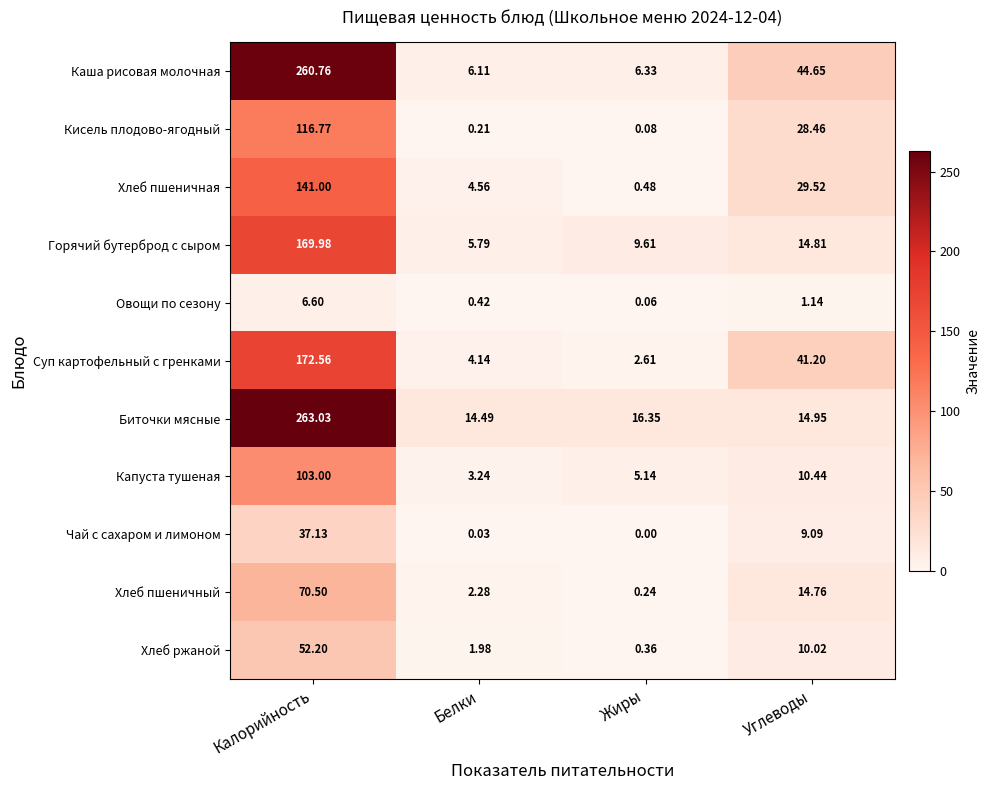

What is the difference between the highest and lowest values at Белки?

14.5